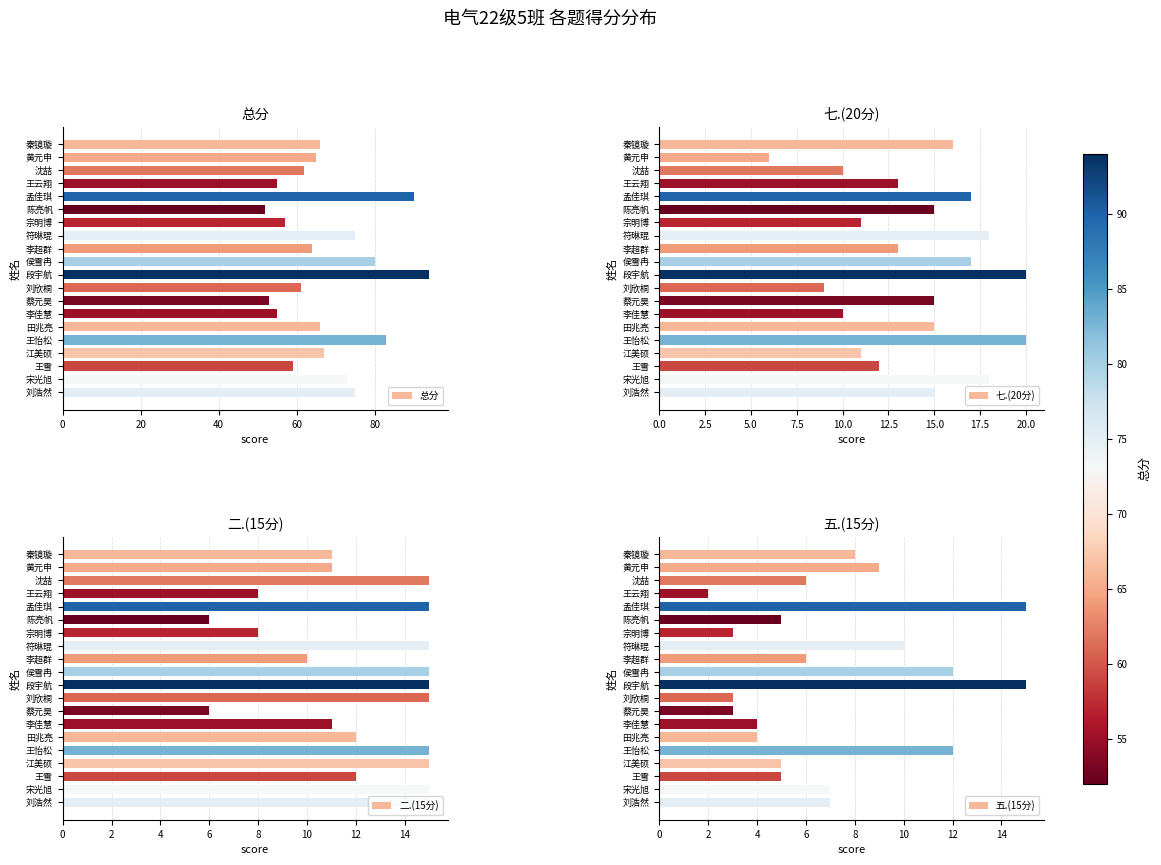

What is the average value of the 总分 series?

68